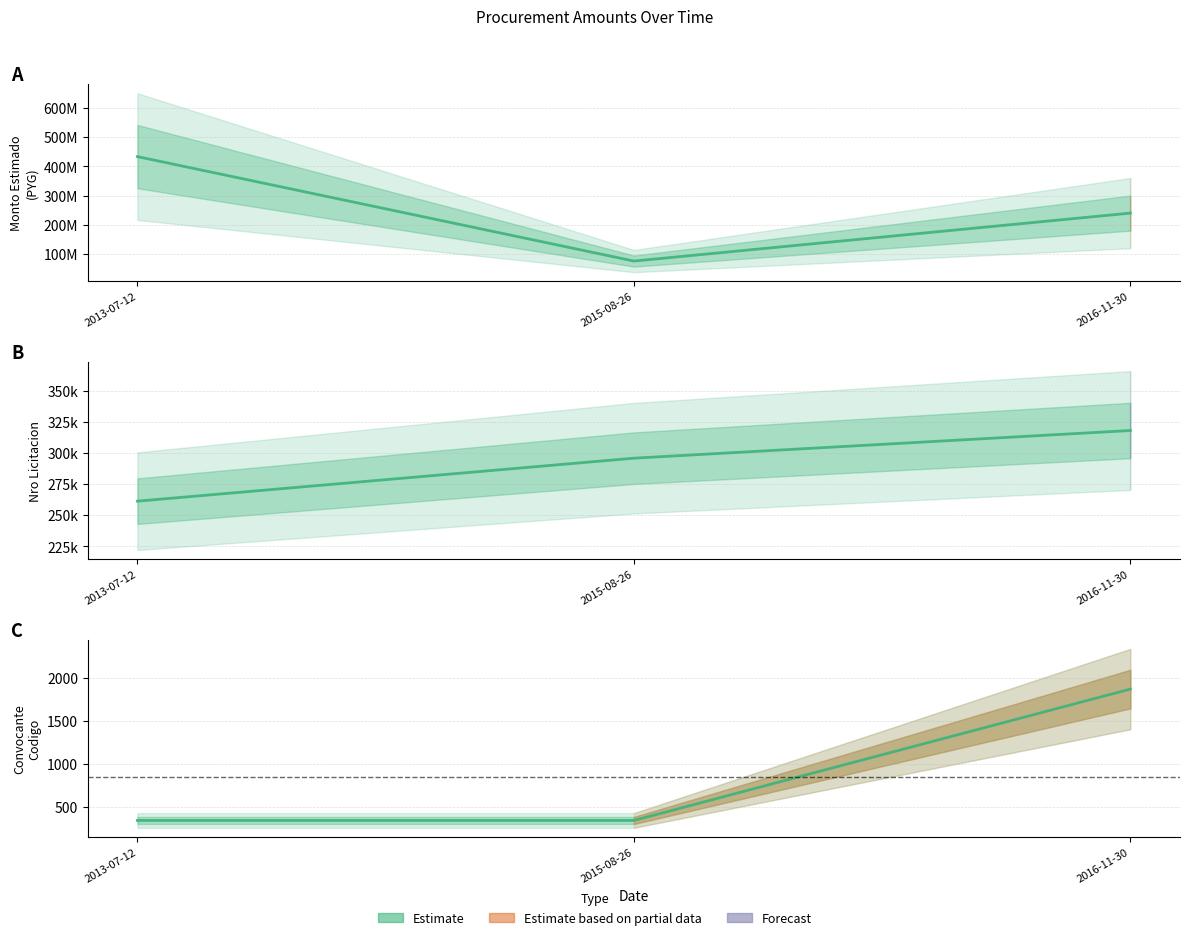

What position from the left is 2016-11-30?

3